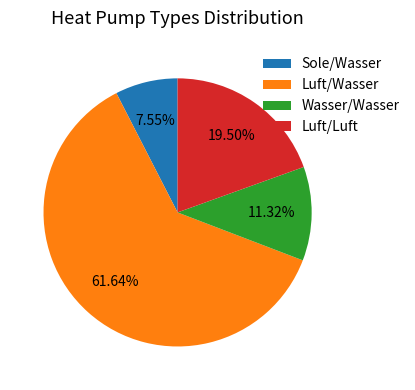

What is the majority slice?

Luft/Wasser